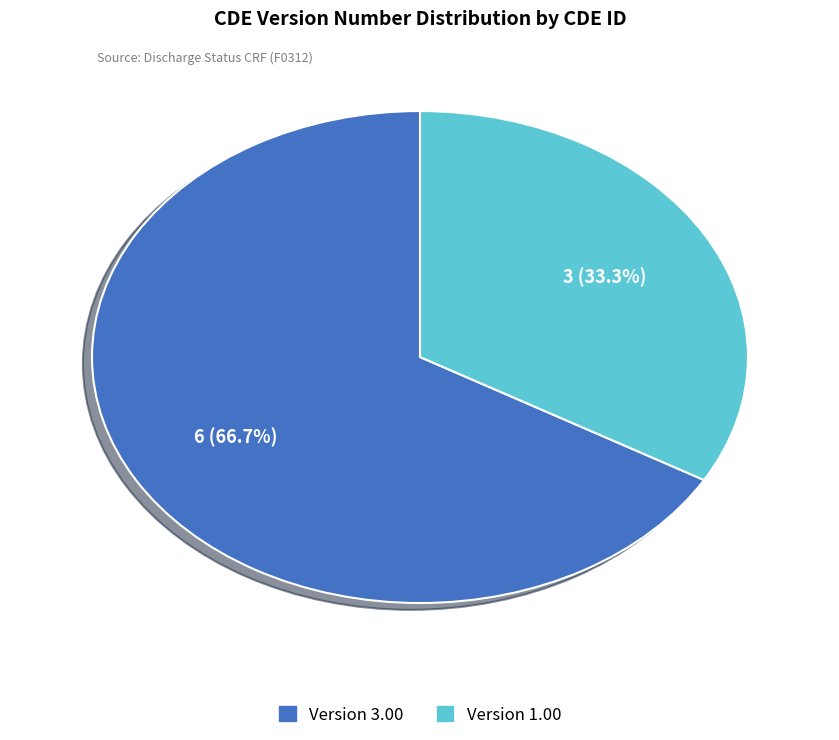

How many slices are in this pie chart?

2